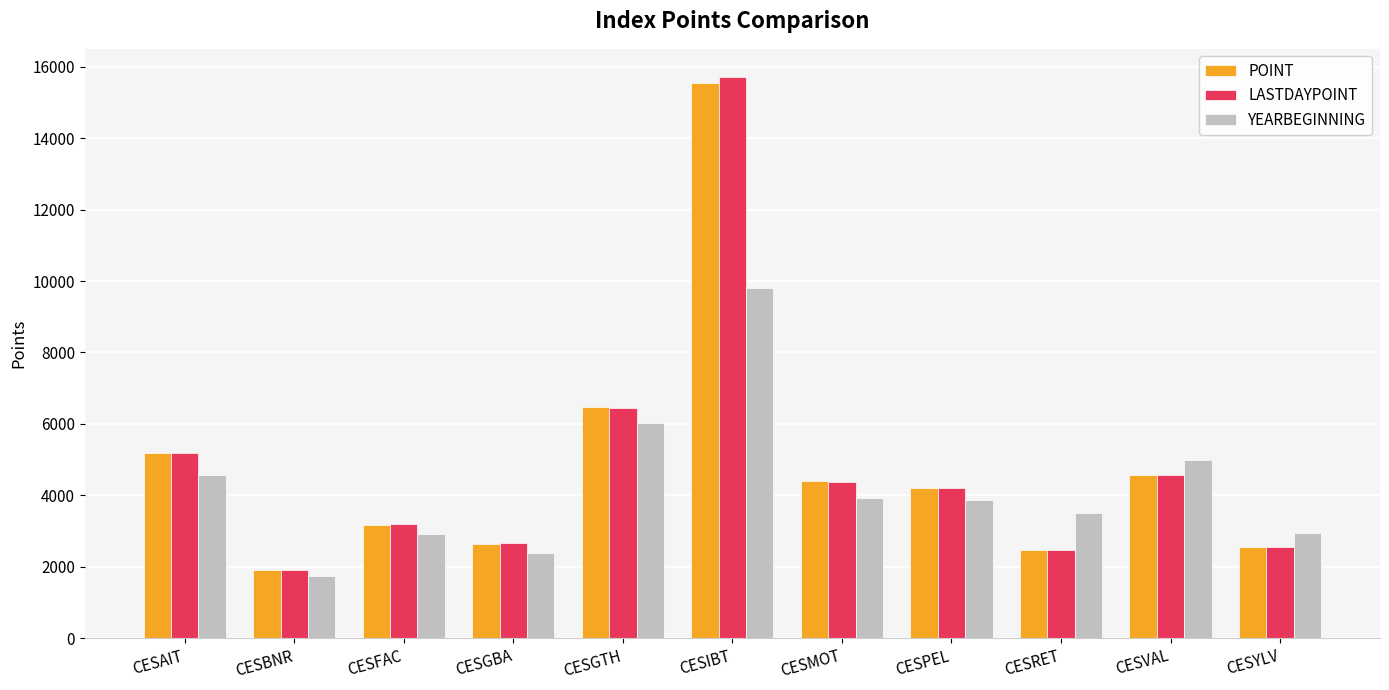

The value of YEARBEGINNING at CESVAL is 5000.2. True or false?

True